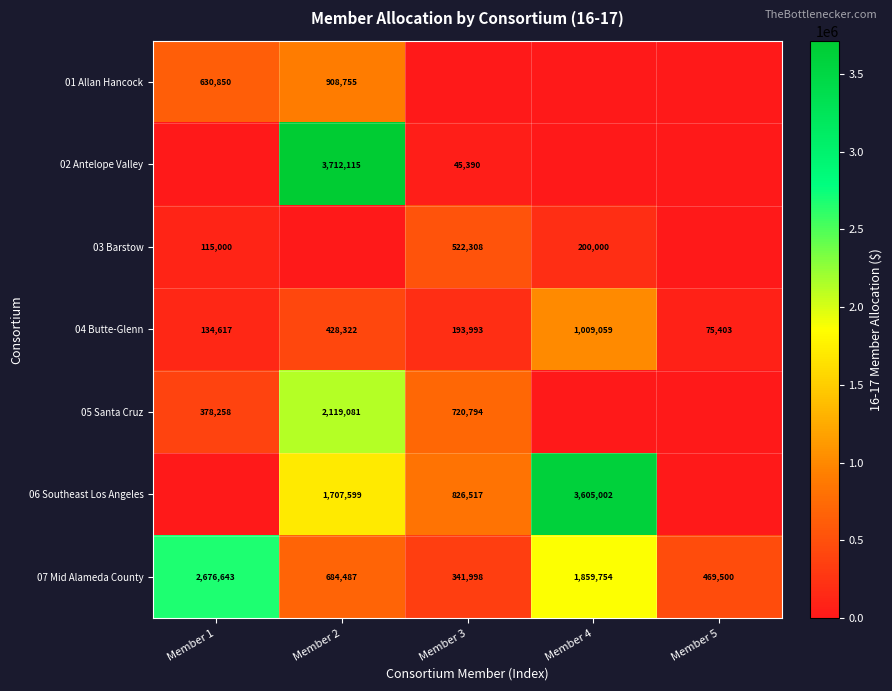

At how many categories does at least one series exceed 3451363?

2